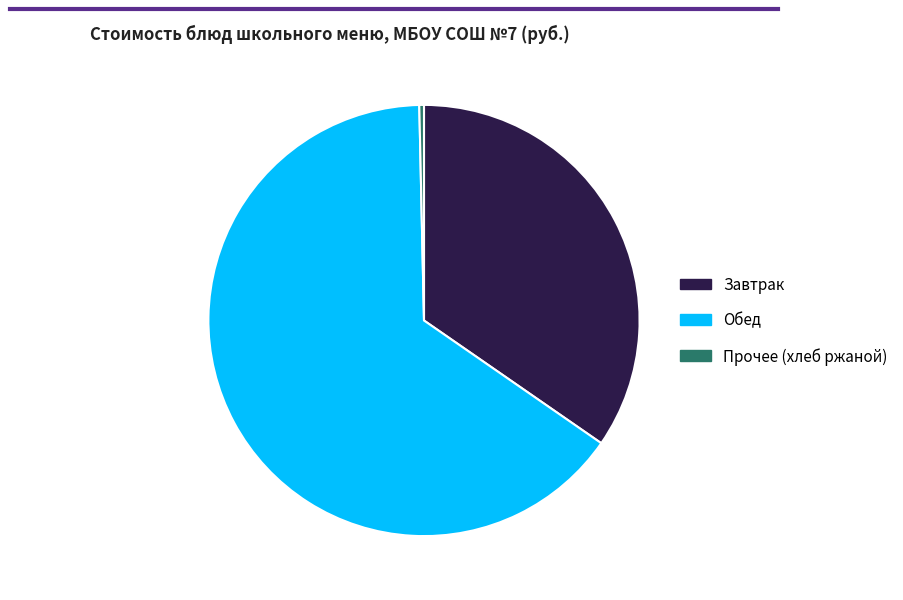

Which has a higher value, Прочее (хлеб ржаной) or Обед?

Обед